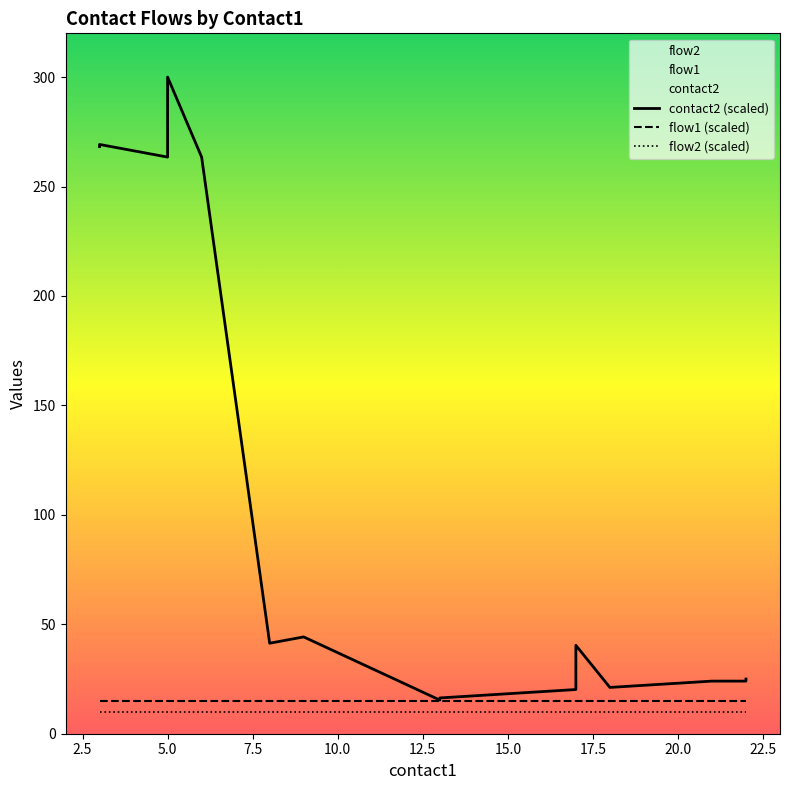

Reading right to left, list all the values displayed in this chart.

contact2 (scaled): 25.0	24.0	24.0	23.1	22.1	21.2	40.4	20.2	19.2	18.3	17.3	16.3	15.4	44.2	41.3	263.5	300.0	263.5	269.2	268.3
flow1 (scaled): 15.0	15.0	15.0	15.0	15.0	15.0	15.0	15.0	15.0	15.0	15.0	15.0	15.0	15.0	15.0	15.0	15.0	15.0	15.0	15.0
flow2 (scaled): 10.0	10.0	10.0	10.0	10.0	10.0	10.0	10.0	10.0	10.0	10.0	10.0	10.0	10.0	10.0	10.0	10.0	10.0	10.0	10.0